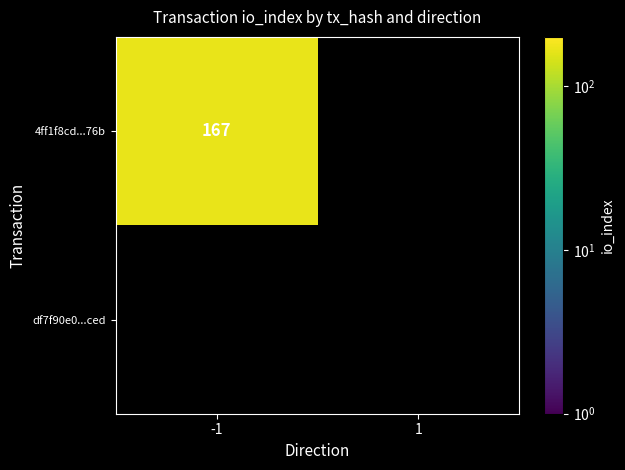

Reading left to right, what are all the values shown in this chart?

4ff1f8cd4cc2815d2716cd2827d30d6f95cb76b: 167	0
df7f90e09220693c177b14e7850f07585270ced: 0	0